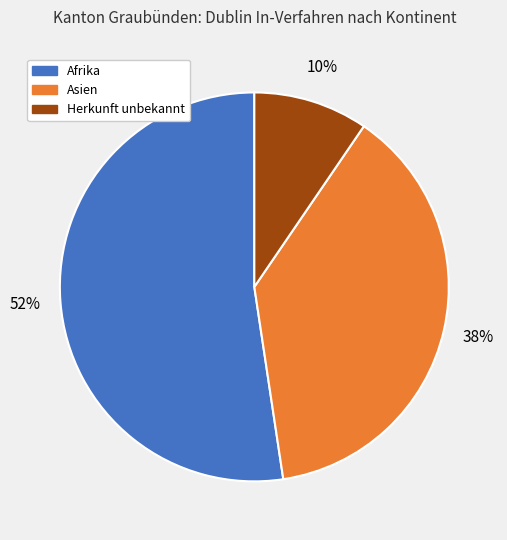

Does Asien account for over 50% of the chart?

No